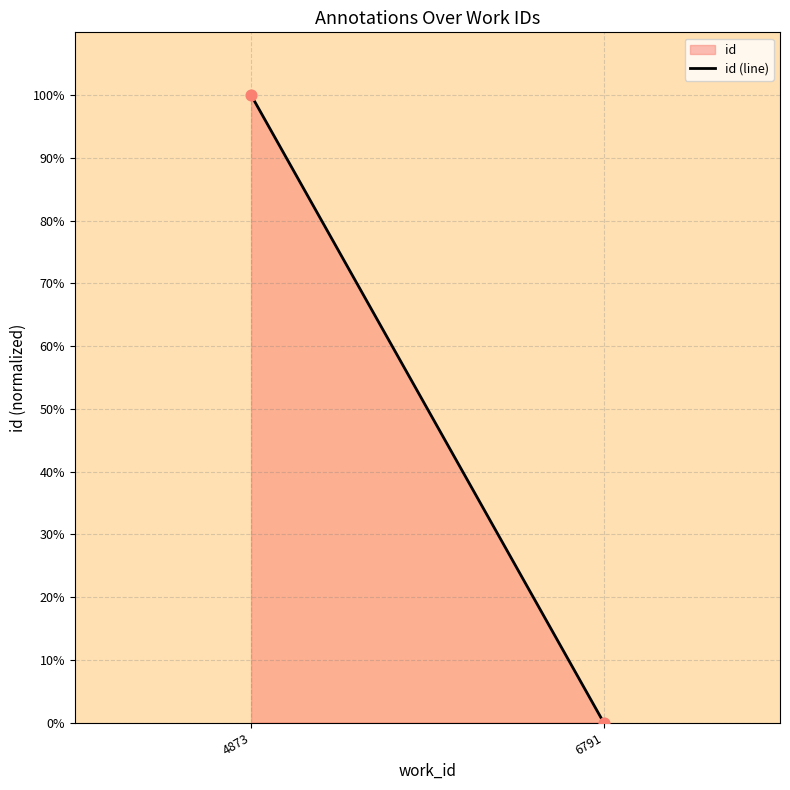

What is the average Y value?

50